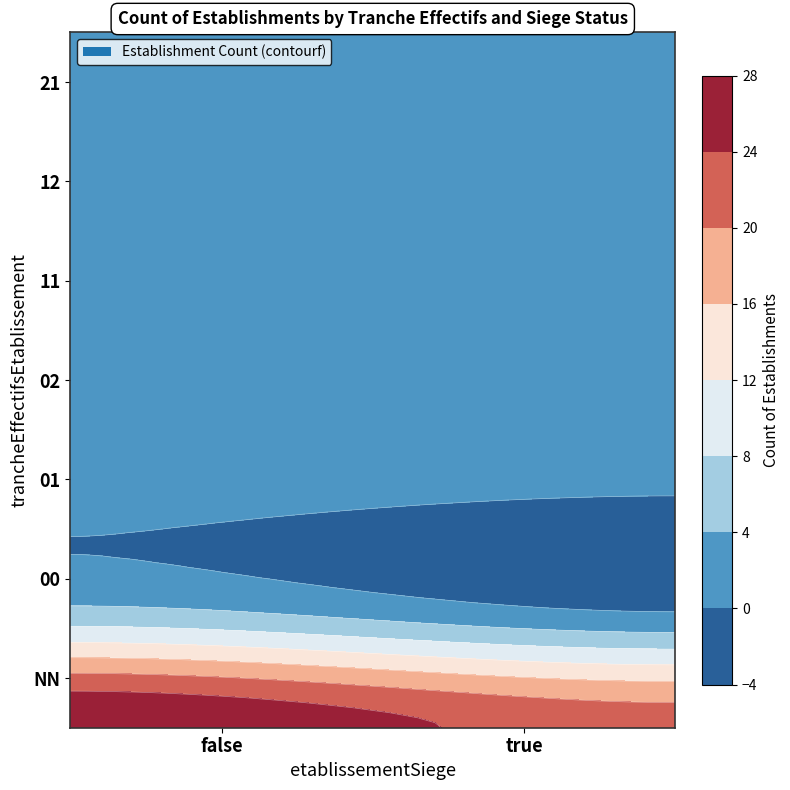

List the series in order of their overall mean, highest first.

false, true